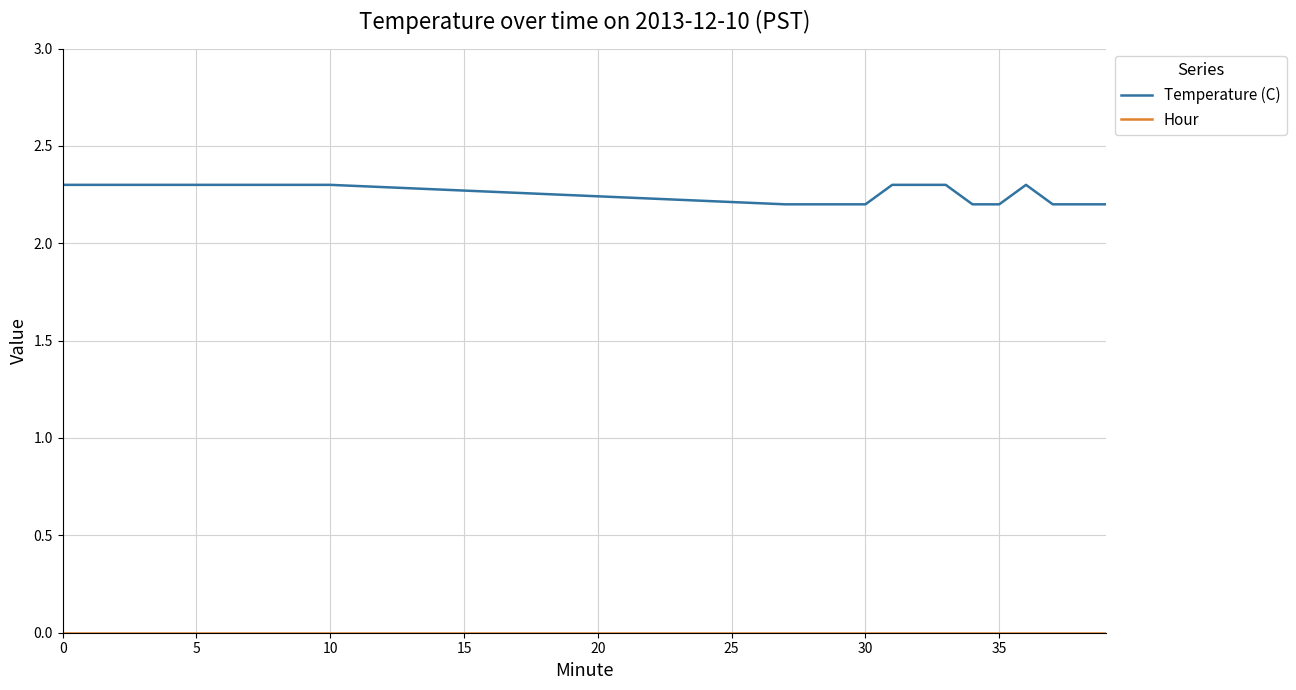

Which series has the largest total across all categories?

Temperature (C)